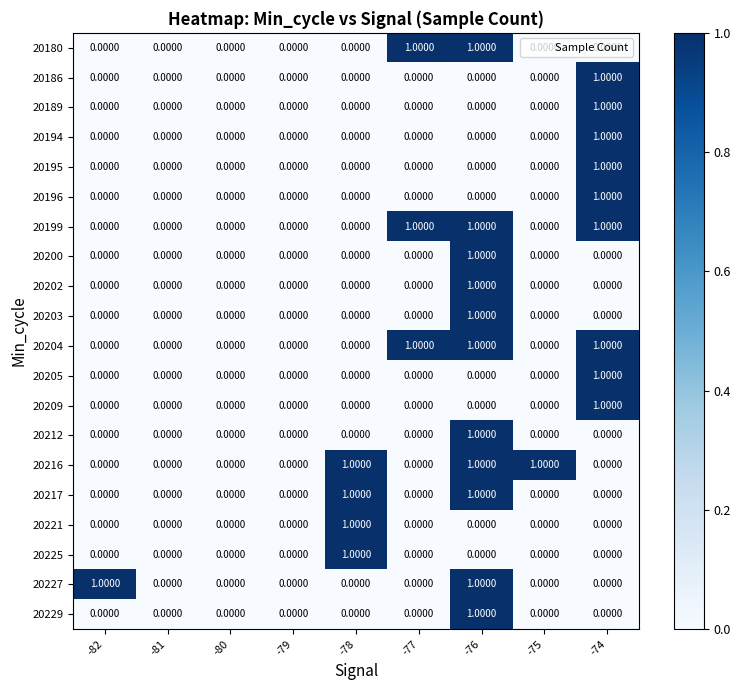

Is the value of 20195 at -74 greater than the value of 20202 at -79?

Yes